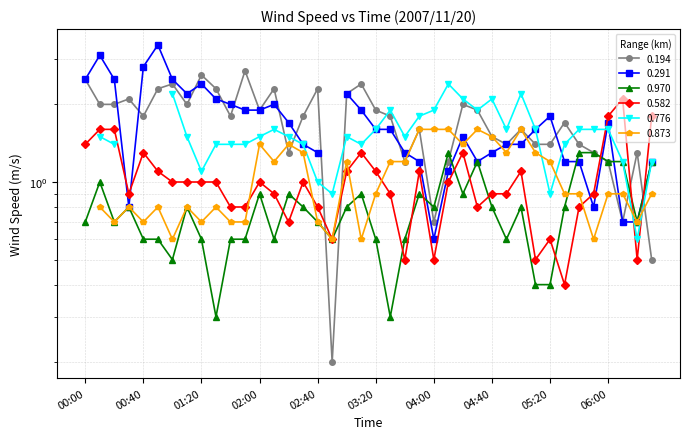

After their last crossing, which series has the higher values: 0.970 or 0.582?

0.582